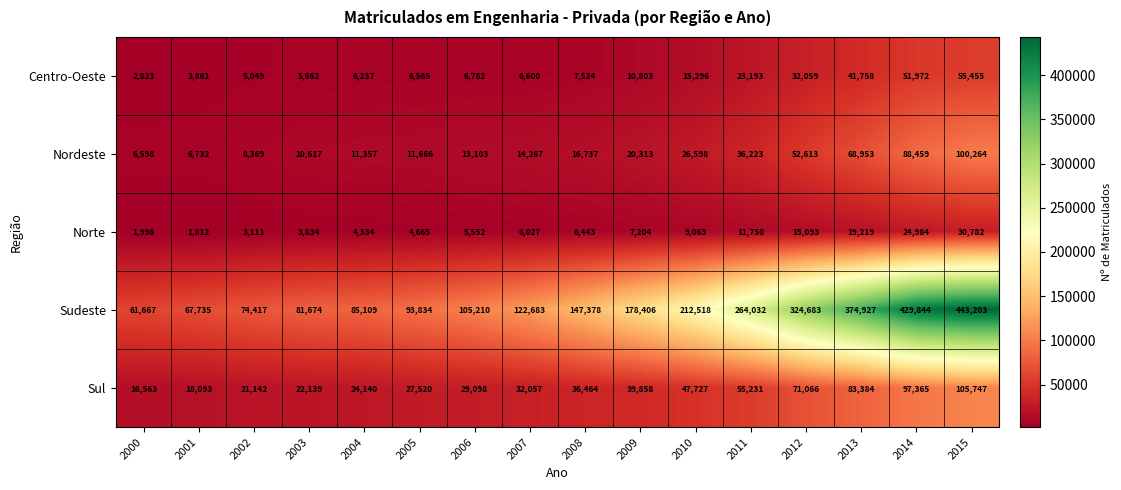

What is the minimum value shown in the chart?

1812